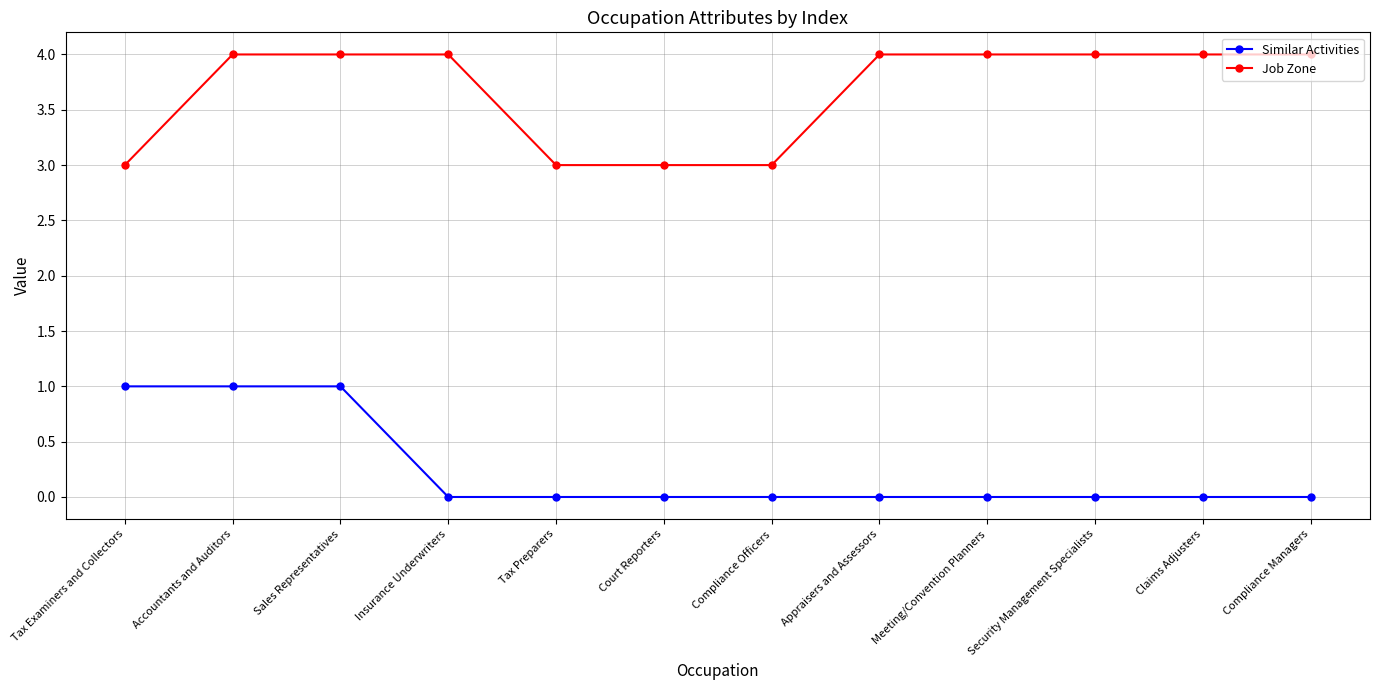

What is the total value across all series at Accountants and Auditors?

5